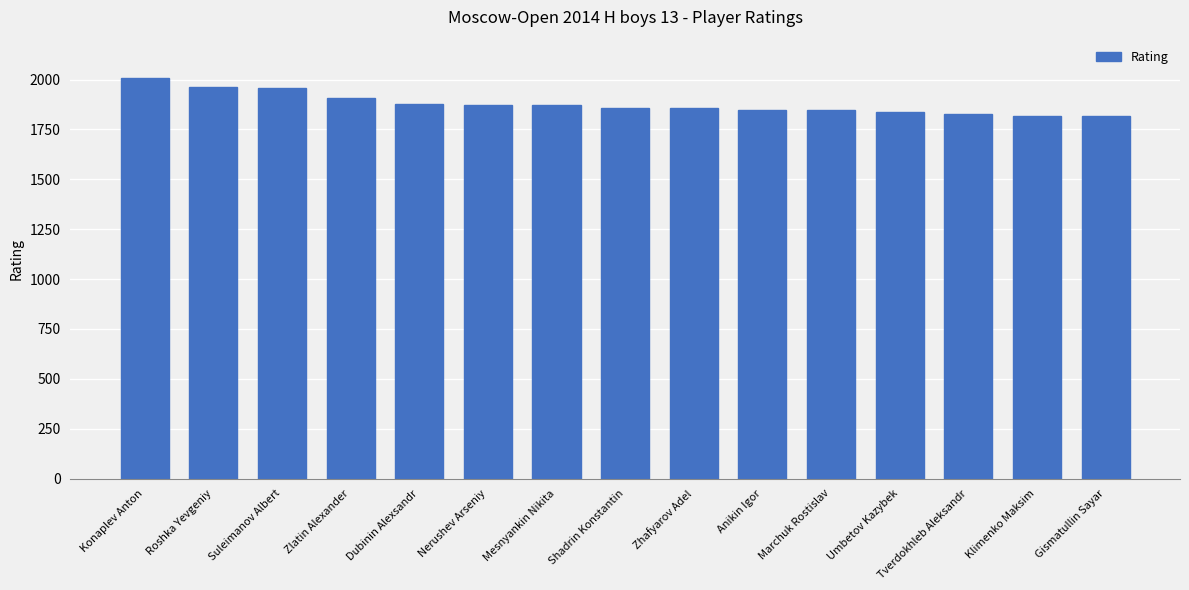

What is the sum of the values at Tverdokhleb Aleksandr and Suleimanov Albert?

3785